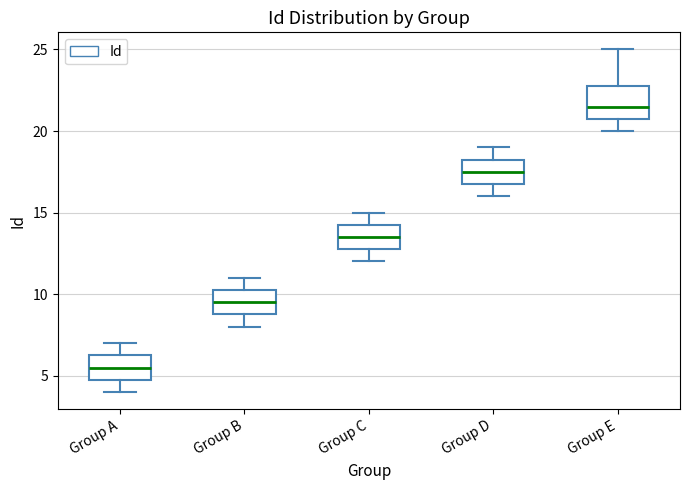

Which box is the tallest, from its lower edge to its upper edge?

Group E